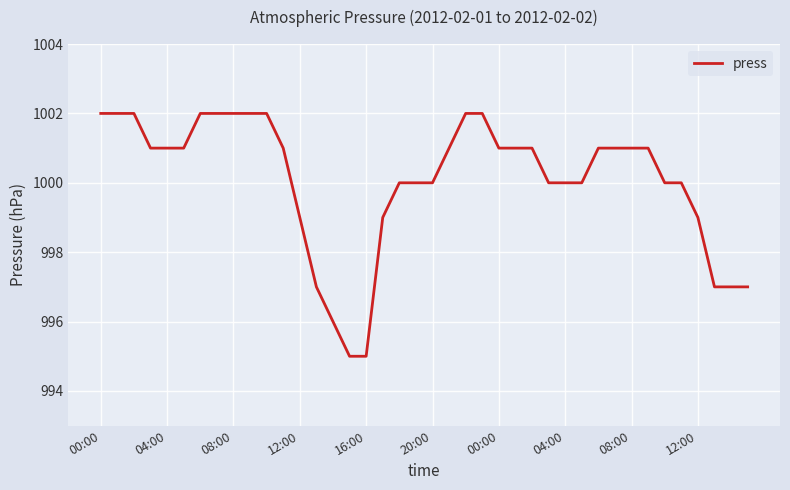

What is the difference between the maximum and minimum values?

7